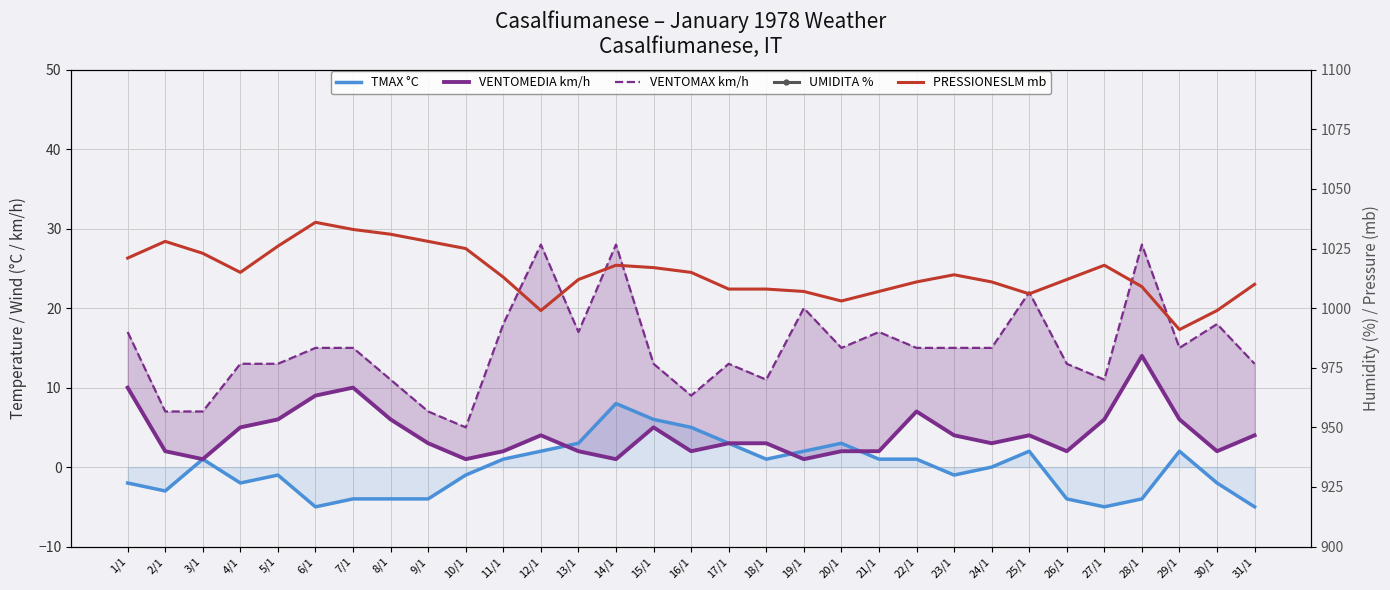

What is the difference between the TMAX °C values at 28/1 and 23/1?

3